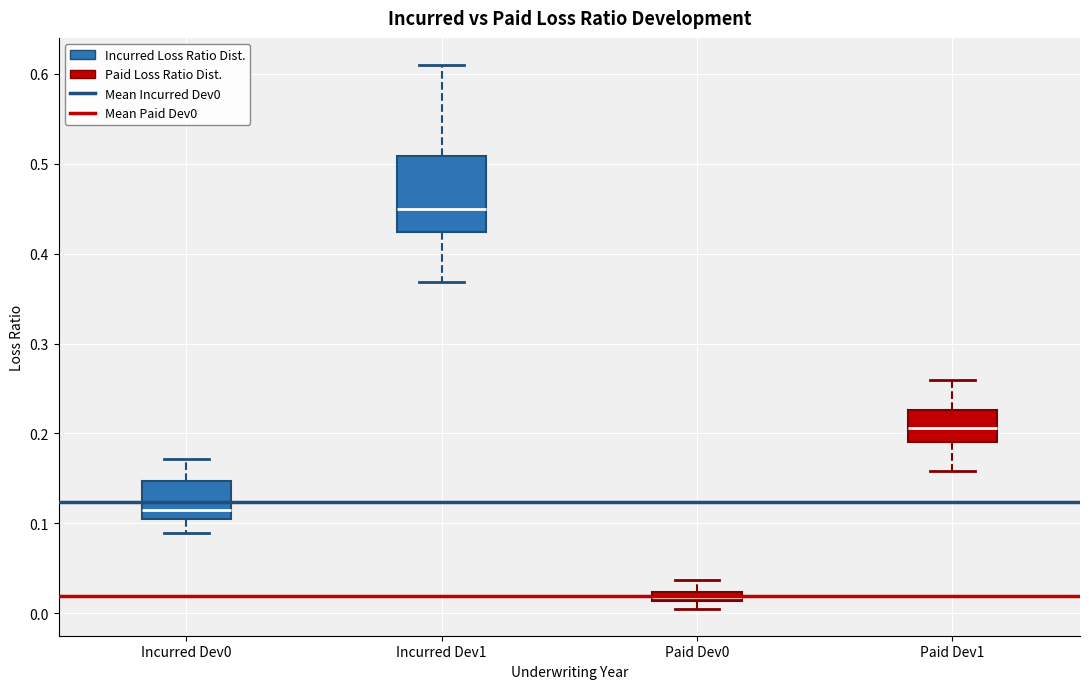

Comparing the boxes themselves (not the whiskers), which one is the tallest?

Incurred Dev1